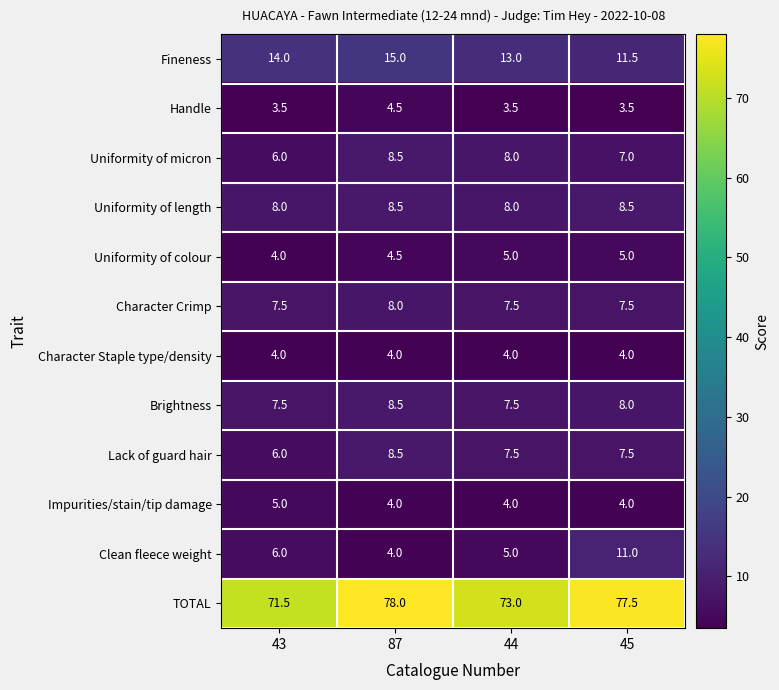

Read the Handle value at 43.

3.5